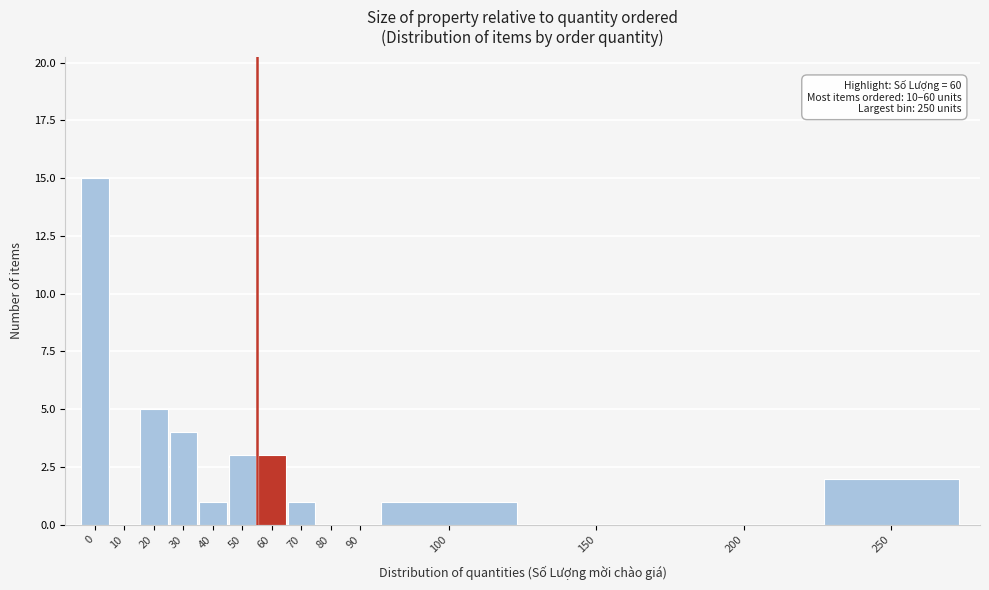

Reading left to right, list all the values displayed in this chart.

0=15	10=0	20=5	30=4	40=1	50=3	60=3	70=1	80=0	90=0	100=1	150=0	200=0	250=2